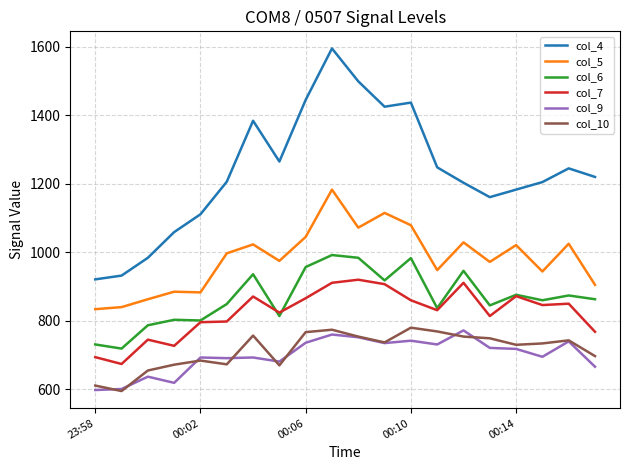

True or false: col_7 and col_4 intersect in this chart.

False